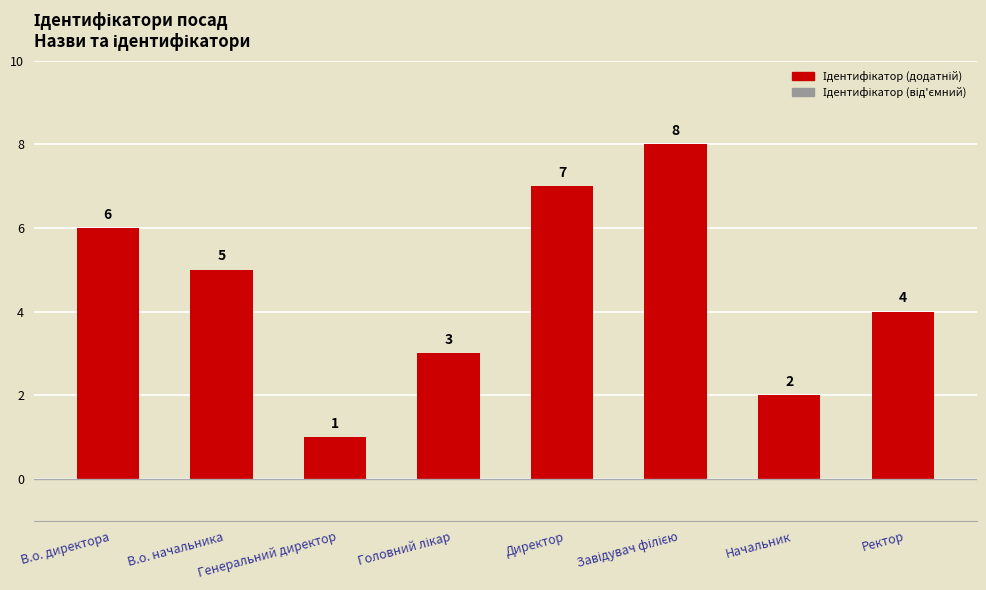

What is the label of the 7th bar from the right?

В.о. начальника